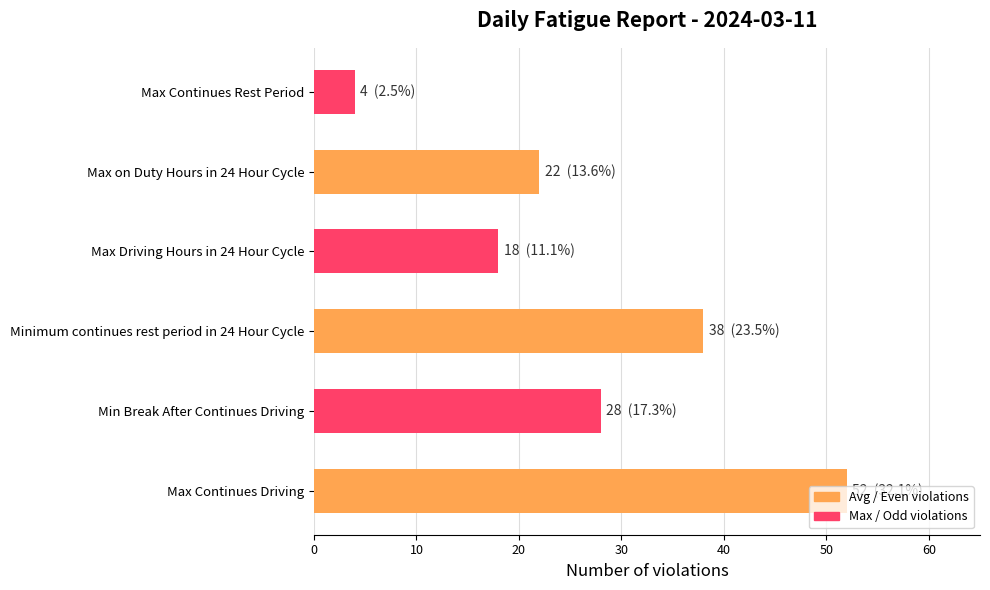

True or false: the data shows 2 at Max Continues Rest Period.

False